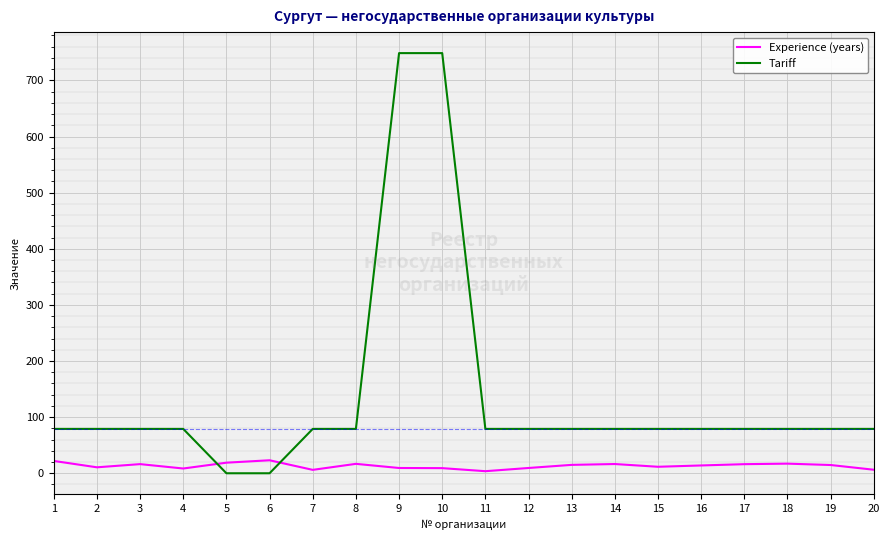

Which series ends up on top after the final intersection of Experience (years) and Tariff?

Tariff